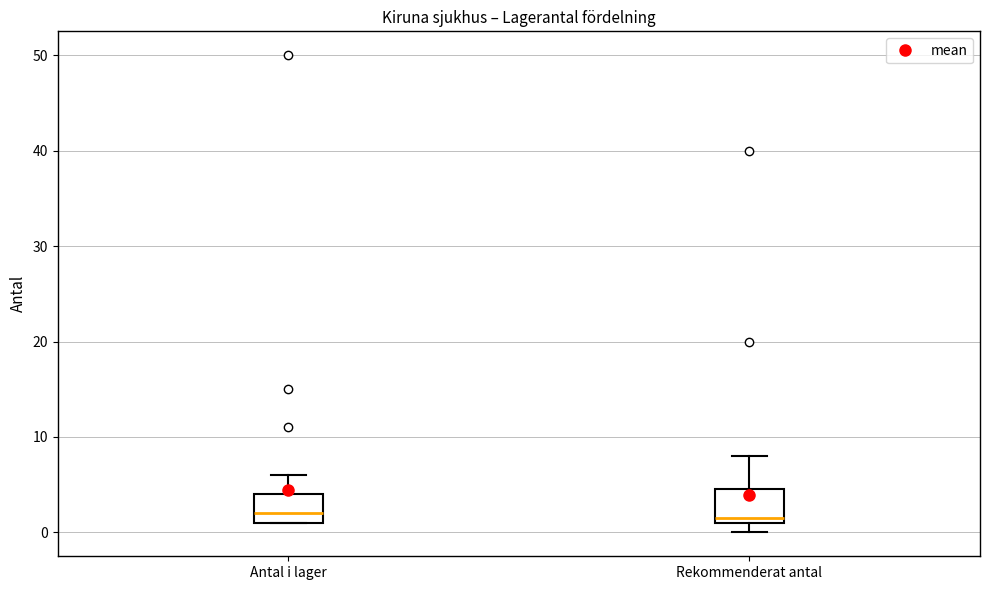

Reading left to right, transcribe this box plot: for each box, give where its median line is, the range the box spans, and where its two whiskers end, as read against the y-axis. The values are not printed on the chart, so give them approximately, as read against the axis.

Antal i lager: median 2, box 1 to 4, whiskers 1 to 6
Rekommenderat antal: median 2, box 1 to 5, whiskers 0 to 8